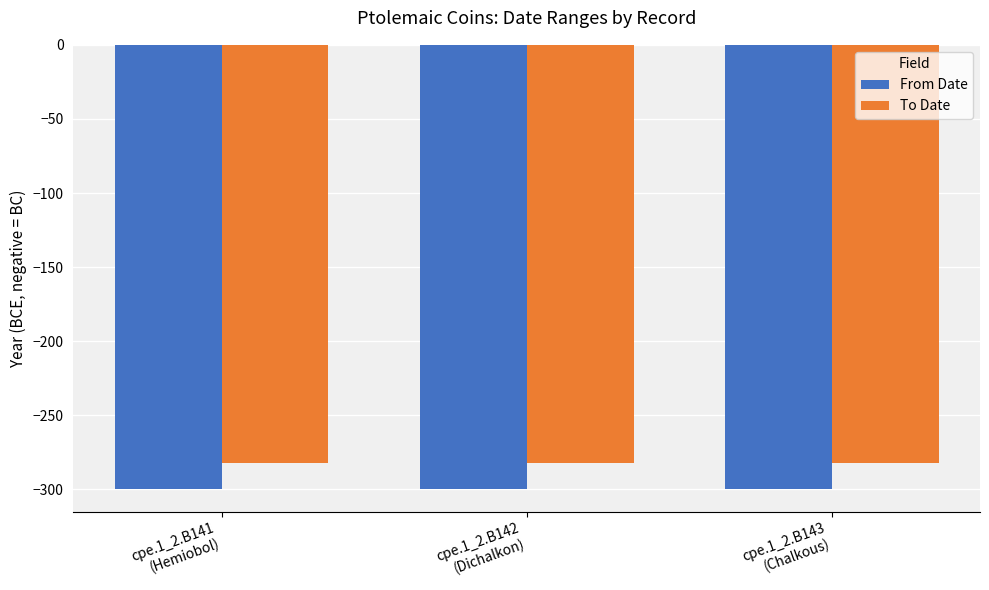

List the series in order of their overall mean, highest first.

To Date, From Date